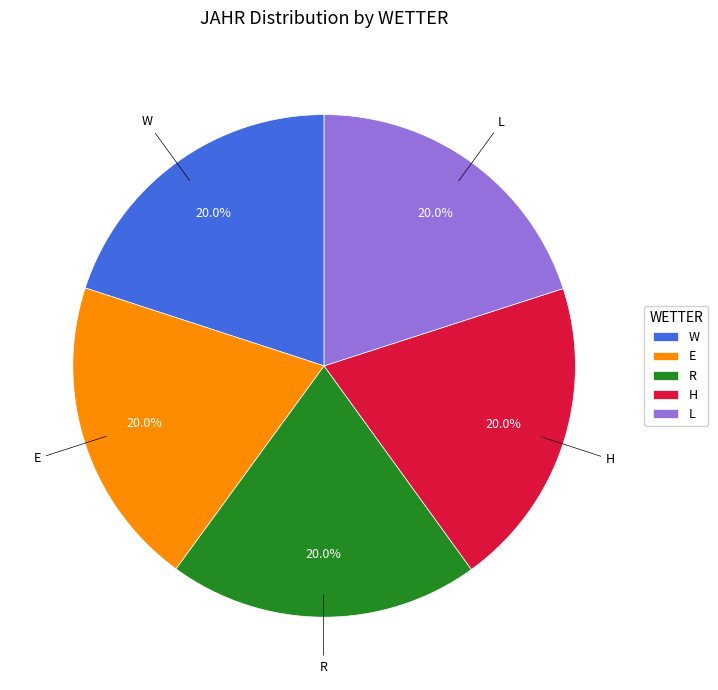

To the nearest percent, what portion does R represent?

20%